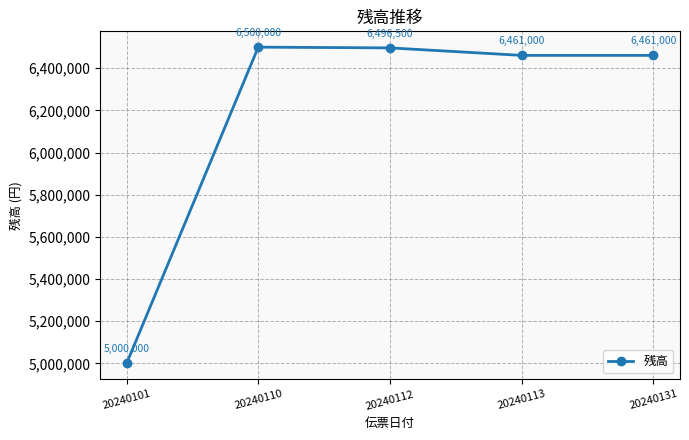

How many lines are shown in the chart?

1